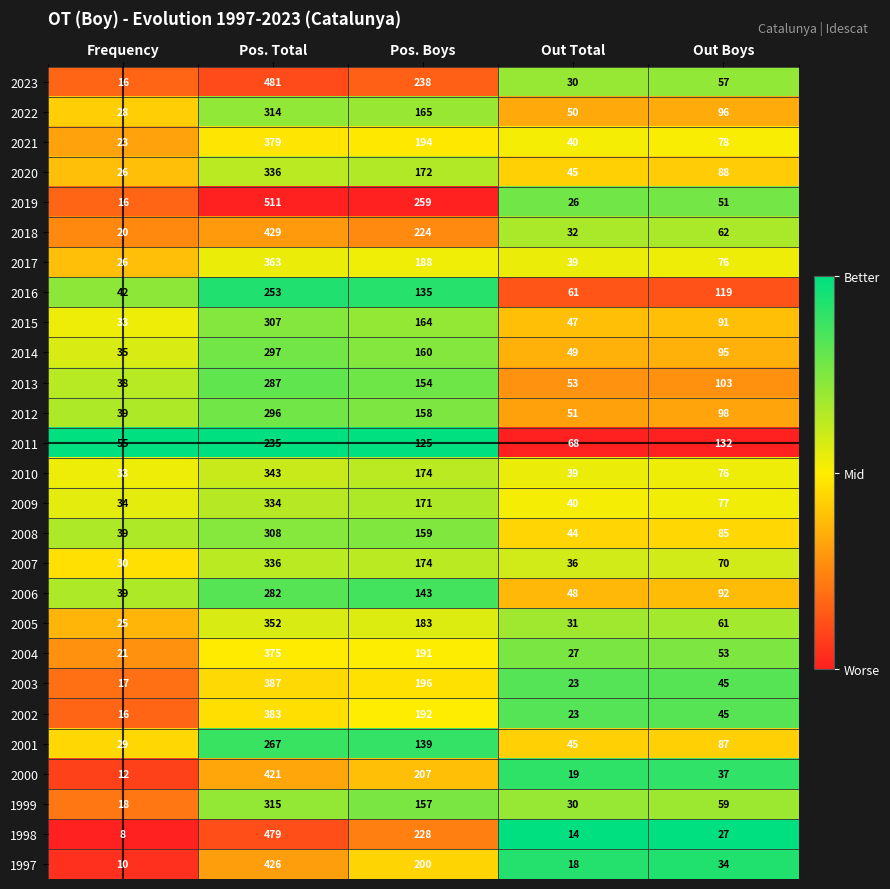

Between Pos. Boys and Out Boys, which series saw the biggest shift?

2019